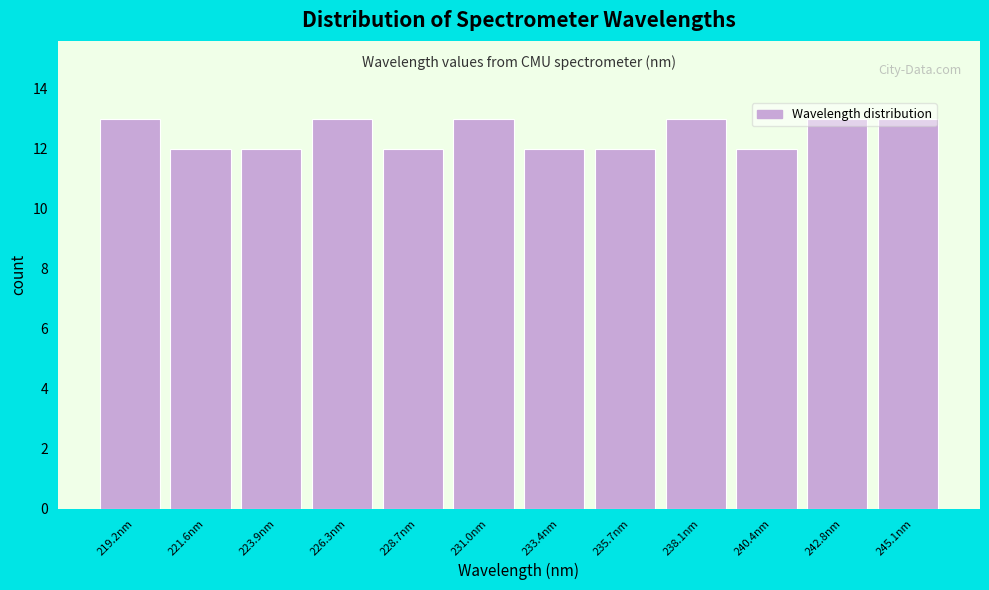

Reading left to right, list every bar in this chart as the range it spans on the x-axis followed by its height. Neither the bar edges nor the heights are printed on the chart, so give them approximately, as read against the axes.

218.0 to 220.5: 13
220.5 to 223.0: 12
223.0 to 225.0: 12
225.0 to 227.5: 13
227.5 to 230.0: 12
230.0 to 232.0: 13
232.0 to 234.5: 12
234.5 to 237.0: 12
237.0 to 239.0: 13
239.0 to 241.5: 12
241.5 to 244.0: 13
244.0 to 246.5: 13